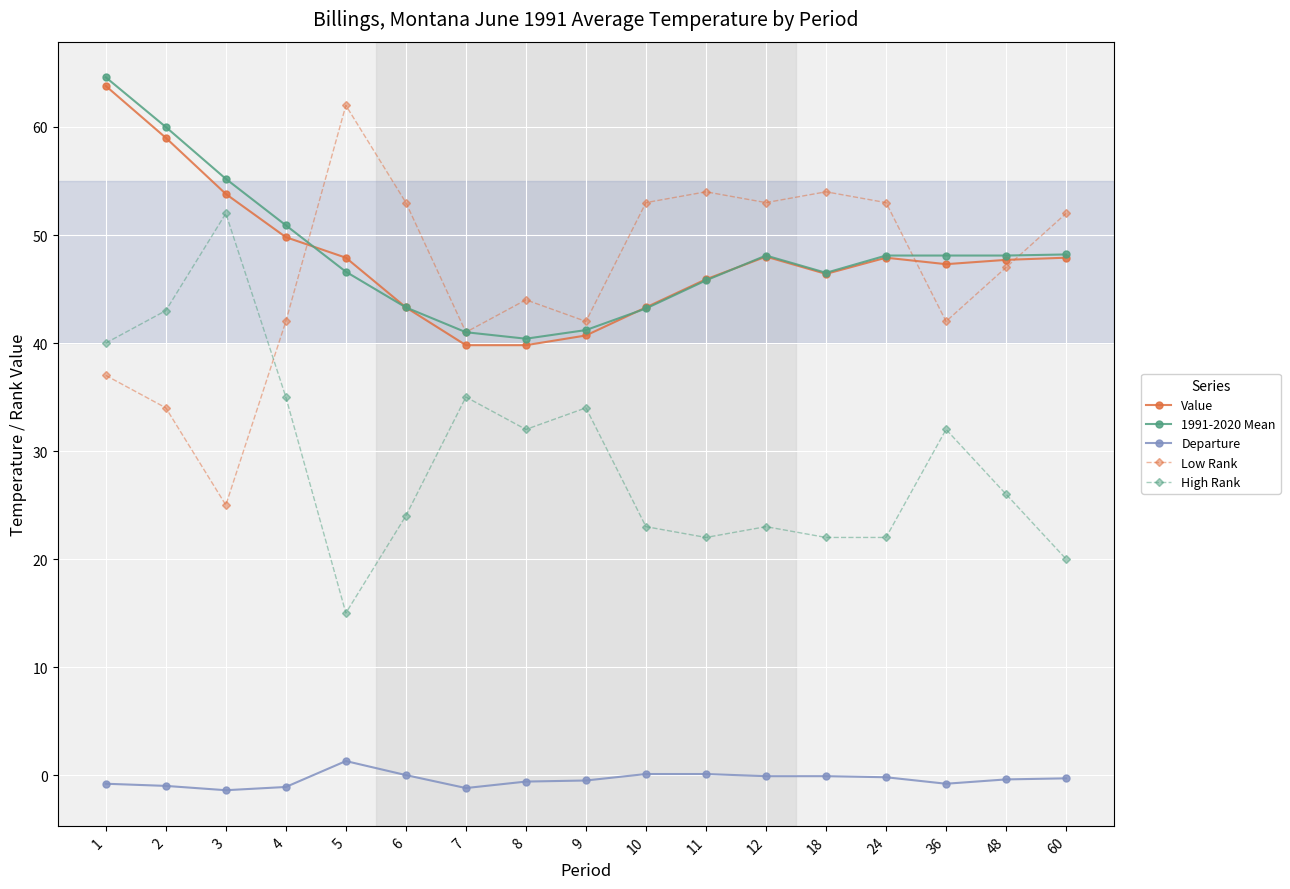

What is the greatest value displayed?

64.6